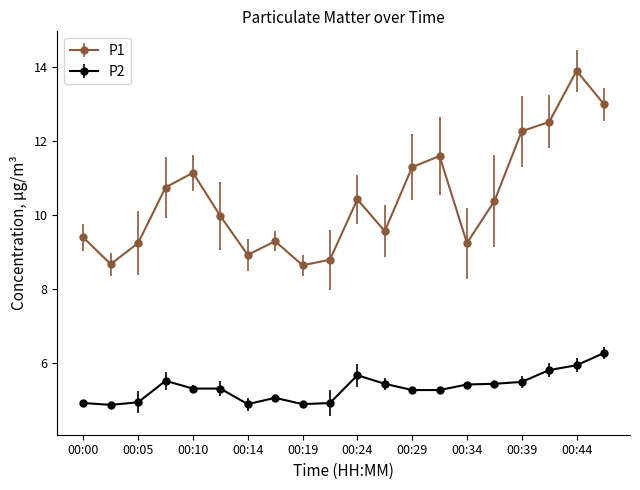

Which series has the largest range (max minus min)?

P1